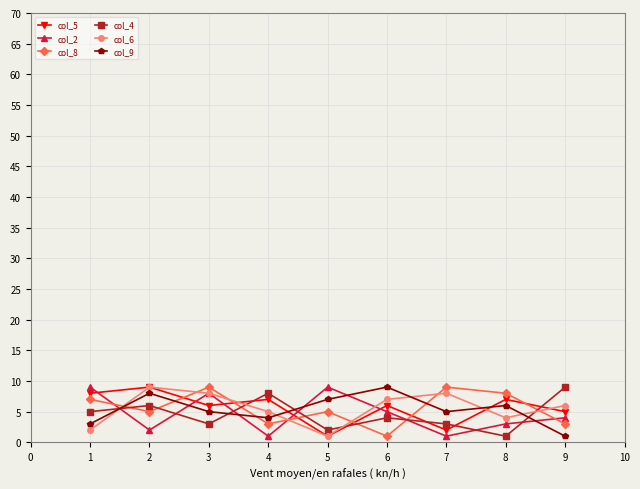

Is the value of col_5 at 6 greater than the value of col_4 at 8?

Yes